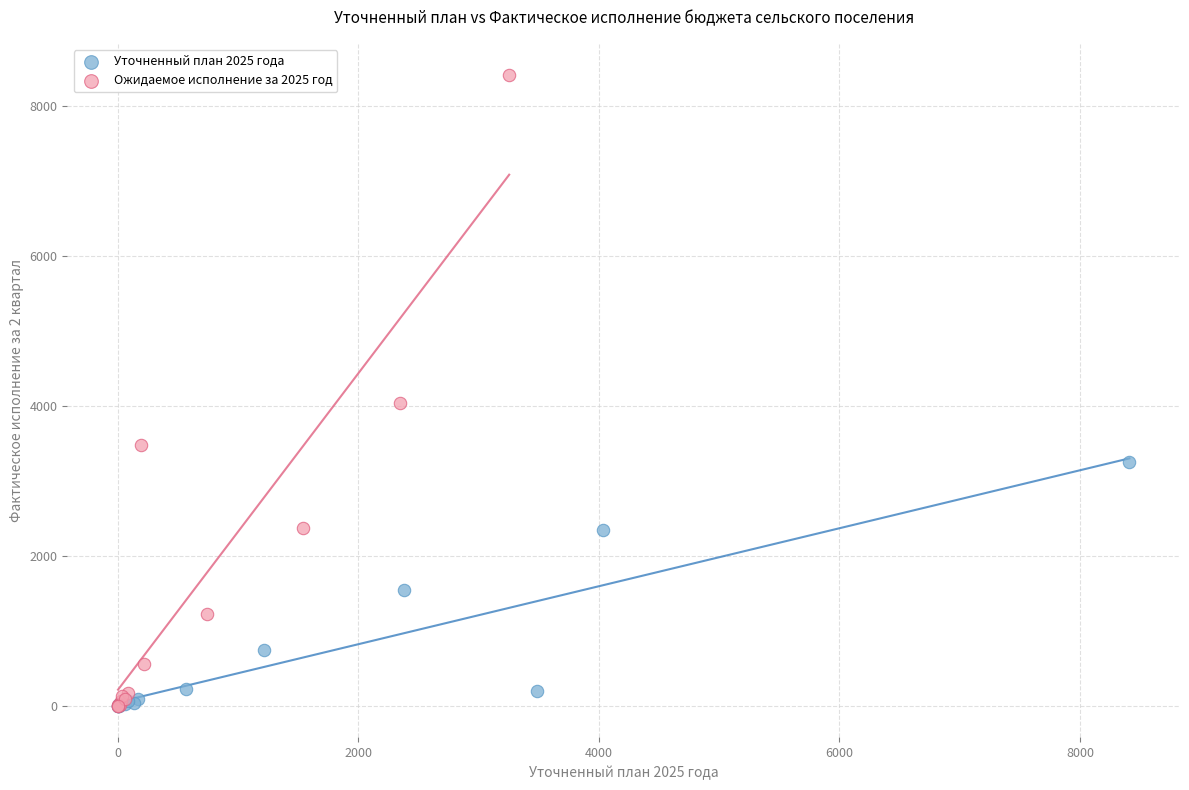

Which series contains the highest Y value?

Ожидаемое исполнение за 2025 год